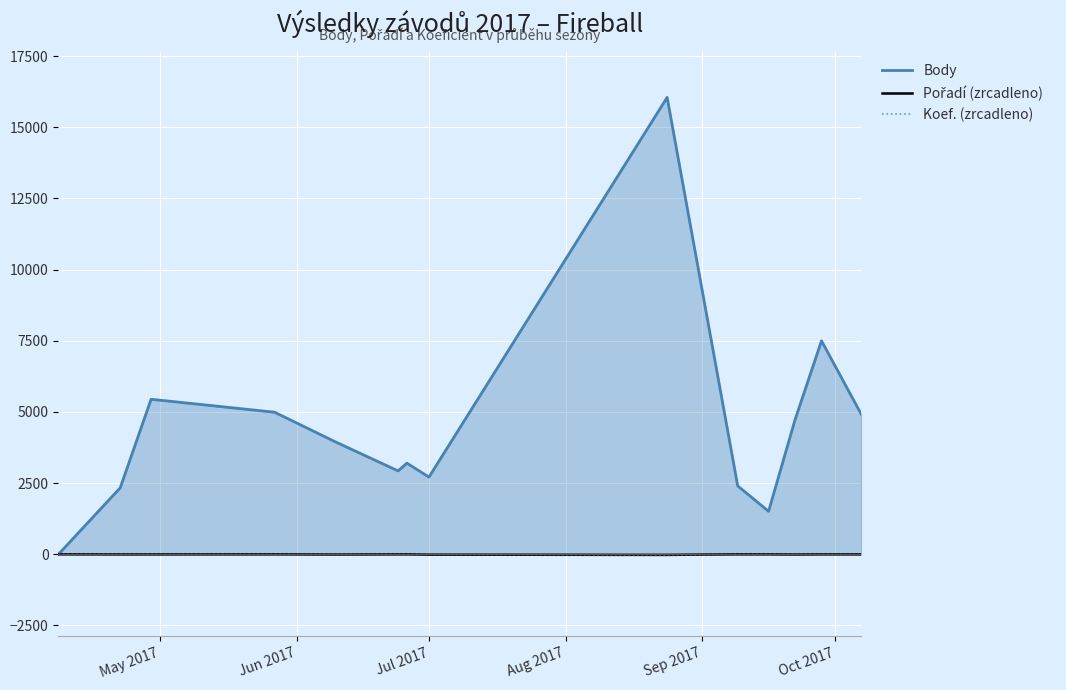

How many lines are shown in the chart?

3